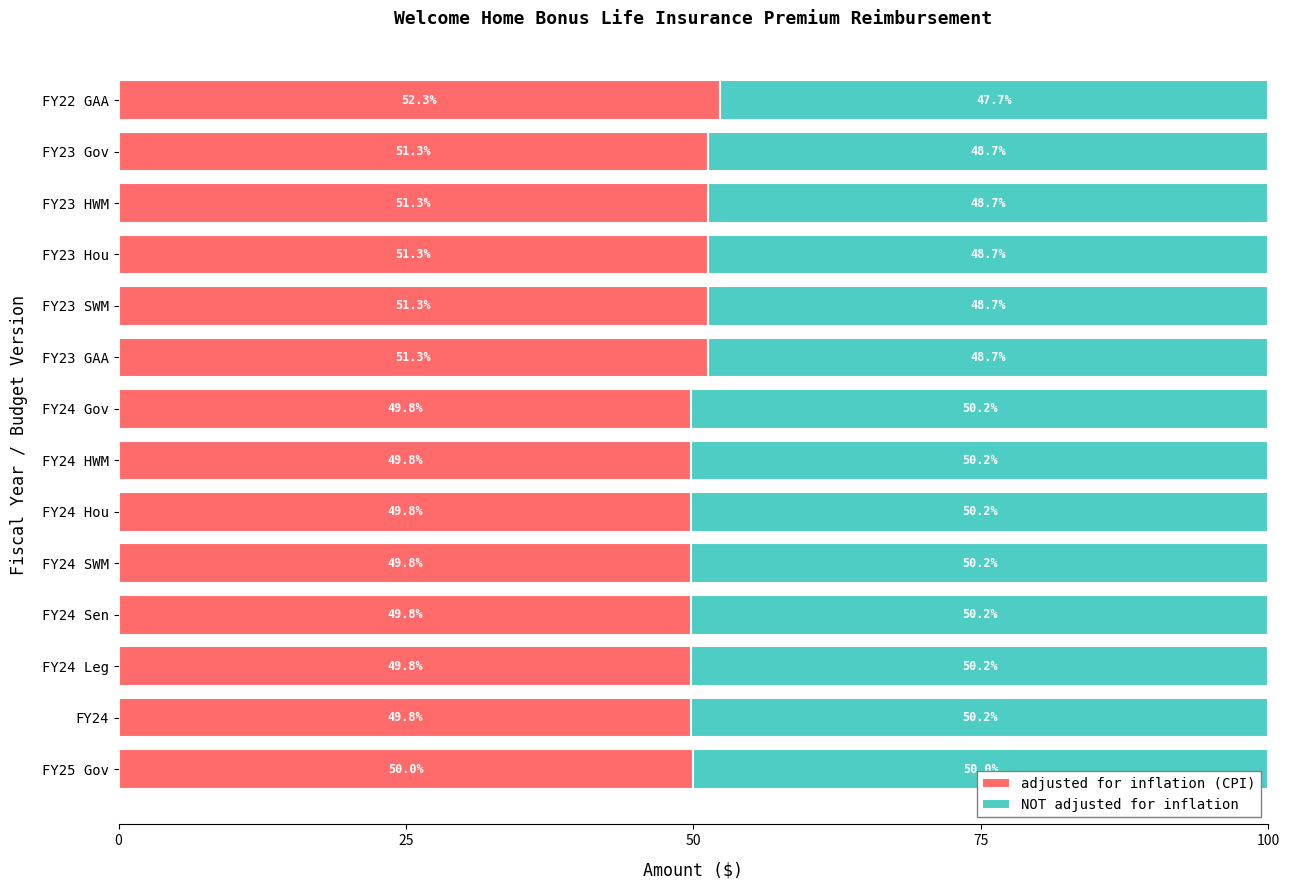

What is the lowest value of the adjusted for inflation (CPI) series?

49.8